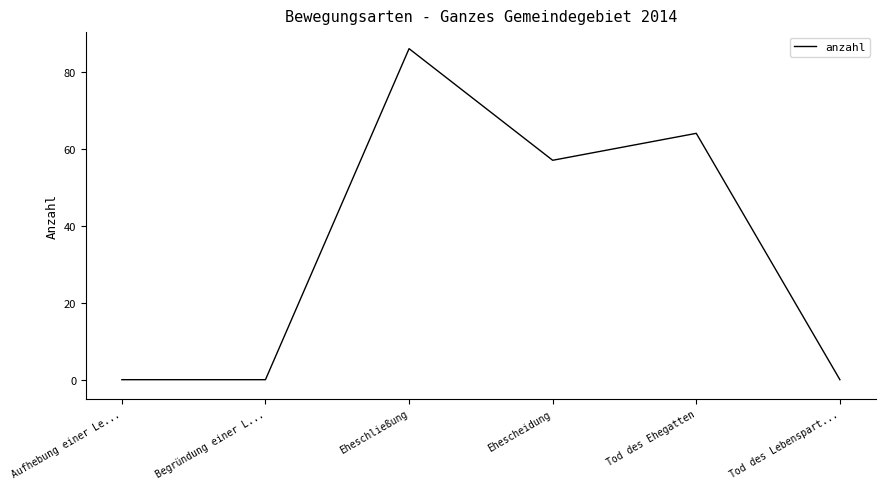

Which label corresponds to the largest value in the chart?

Eheschließung